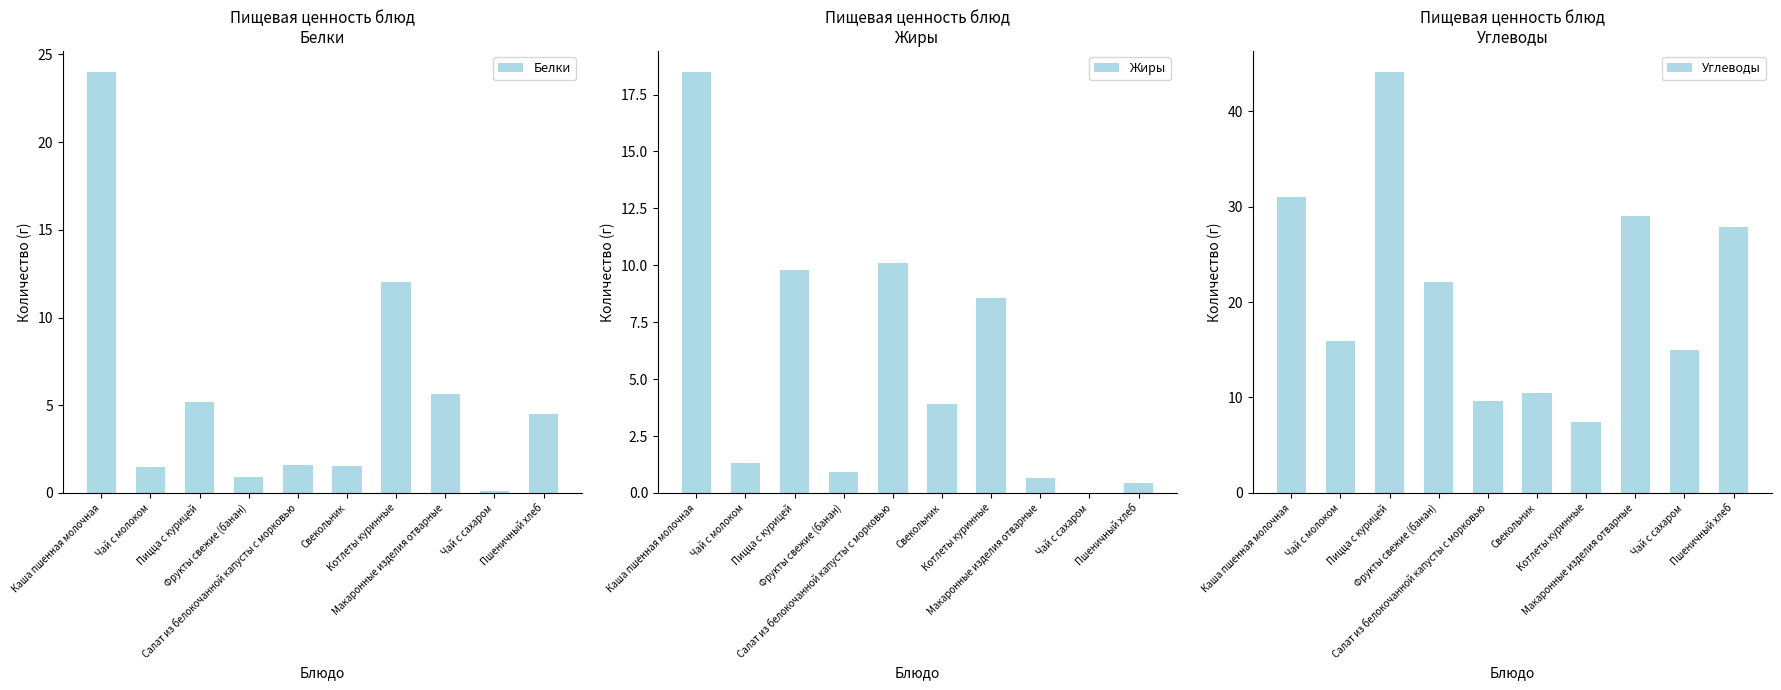

What are all the series names shown in the legend?

Белки, Жиры, Углеводы